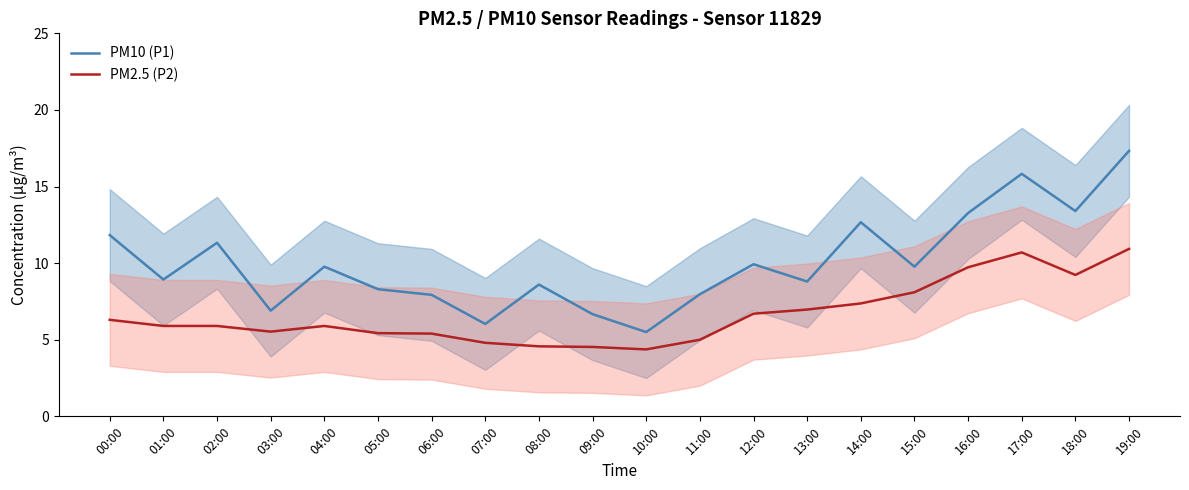

At 14:00, list the series in order from largest to smallest.

PM10 (P1), PM2.5 (P2)